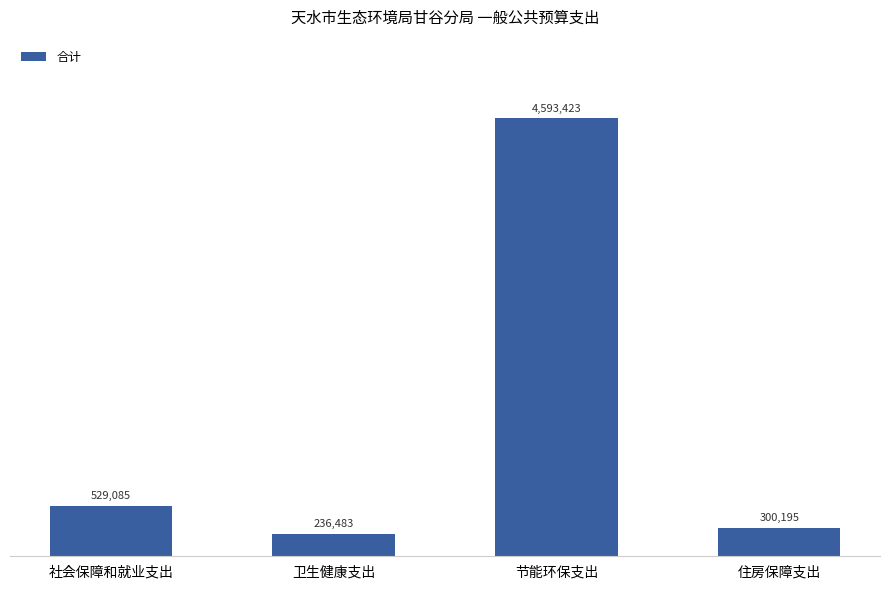

Are the bars horizontal?

No